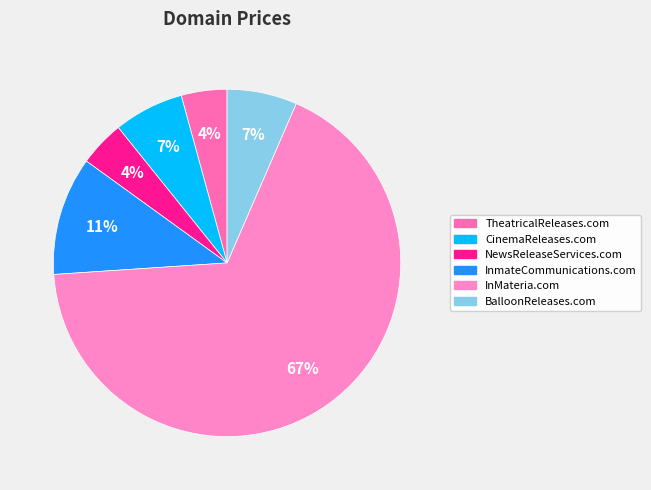

Which category accounts for the majority?

InMateria.com